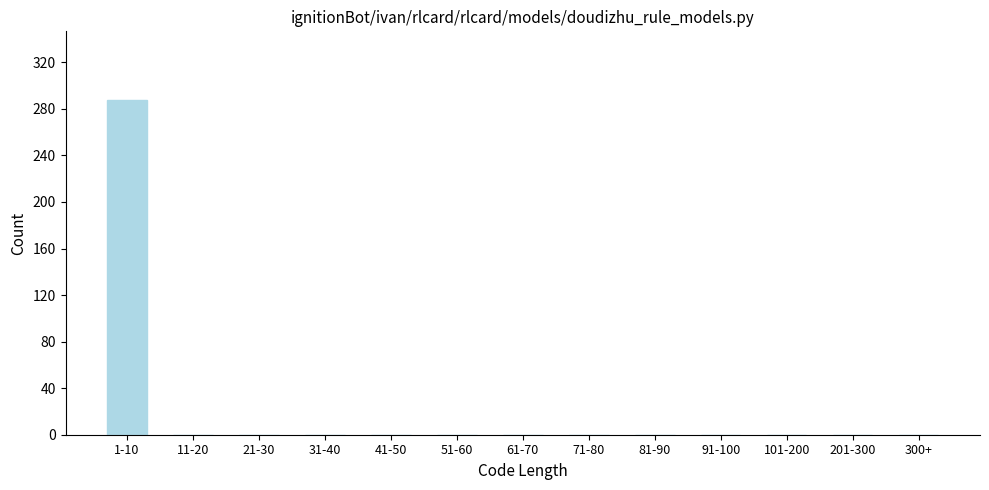

Reading left to right, list all the values displayed in this chart.

1-10=288	11-20=0	21-30=0	31-40=0	41-50=0	51-60=0	61-70=0	71-80=0	81-90=0	91-100=0	101-200=0	201-300=0	300+=0